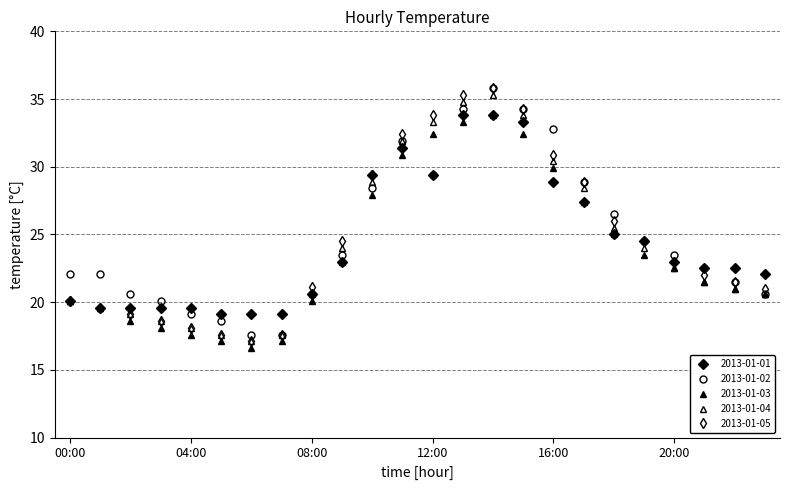

What is the label of the 22nd point from the right?

02:00